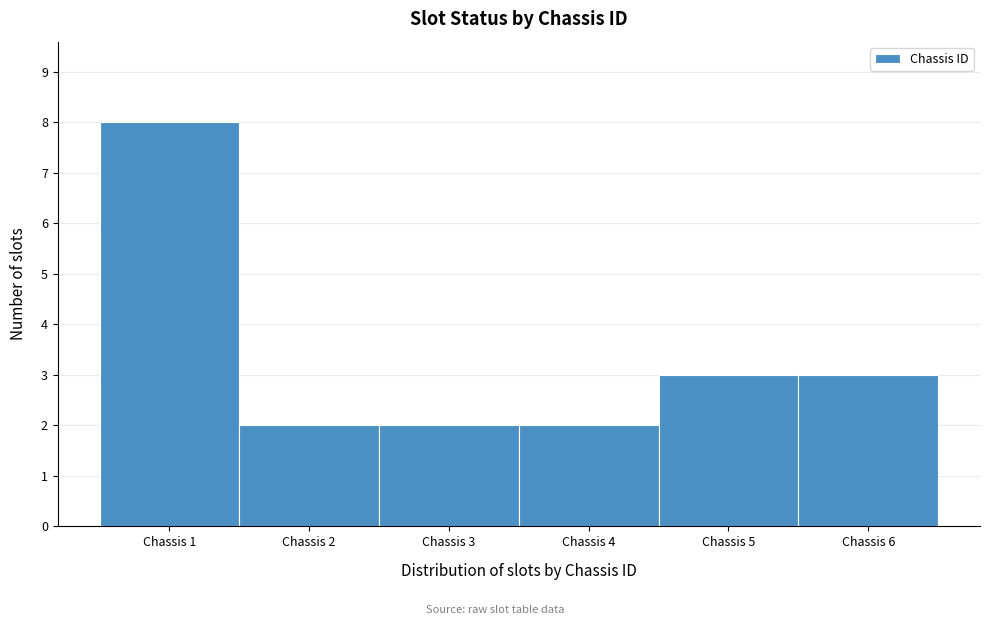

Reading left to right, transcribe this chart: for each bar, give the range it covers on the x-axis and its height. The values are not printed on the chart, so give them approximately, as read against the axis.

0.5 to 1.5: 8
1.5 to 2.5: 2
2.5 to 3.5: 2
3.5 to 4.5: 2
4.5 to 5.5: 3
5.5 to 6.5: 3